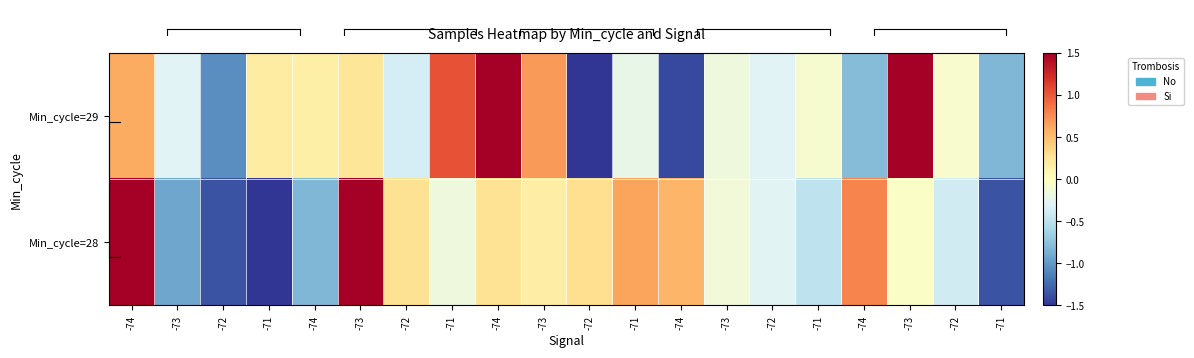

Rank the series by their maximum value, from lowest to highest.

Min_cycle=28, Min_cycle=29